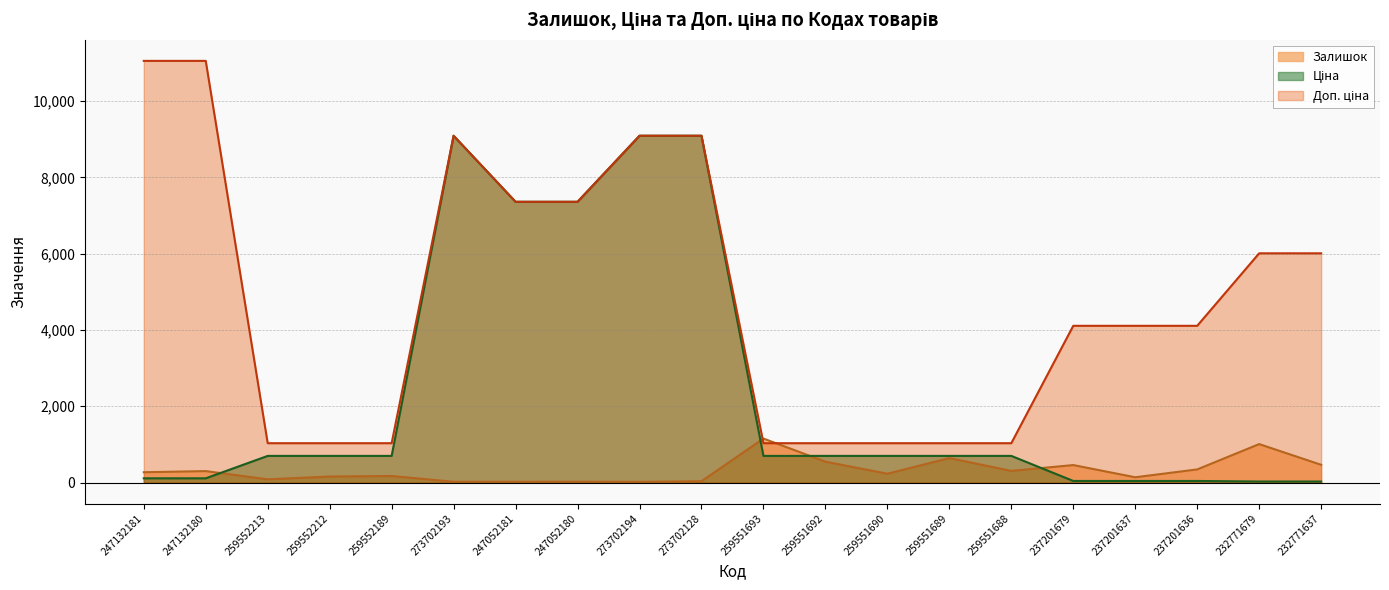

What is the highest value of the Залишок series?

1153.0